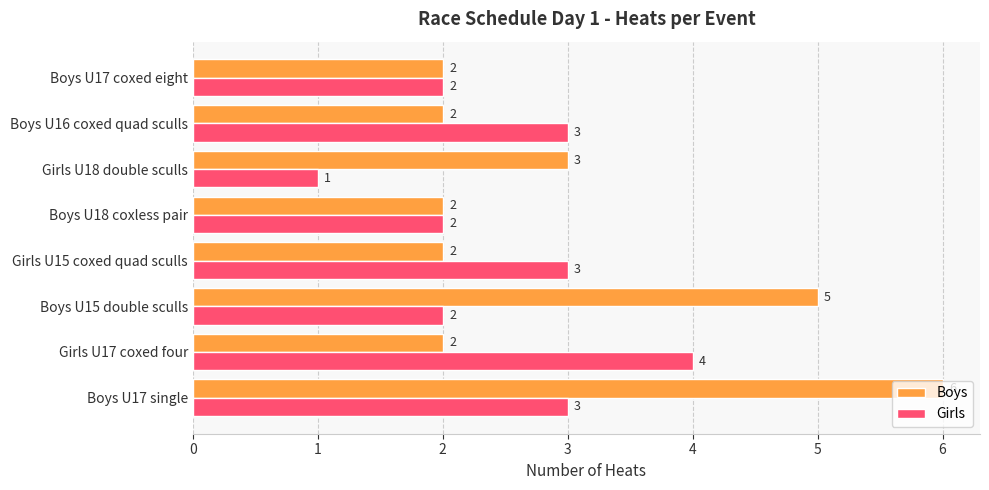

How many data points does each series have?

8